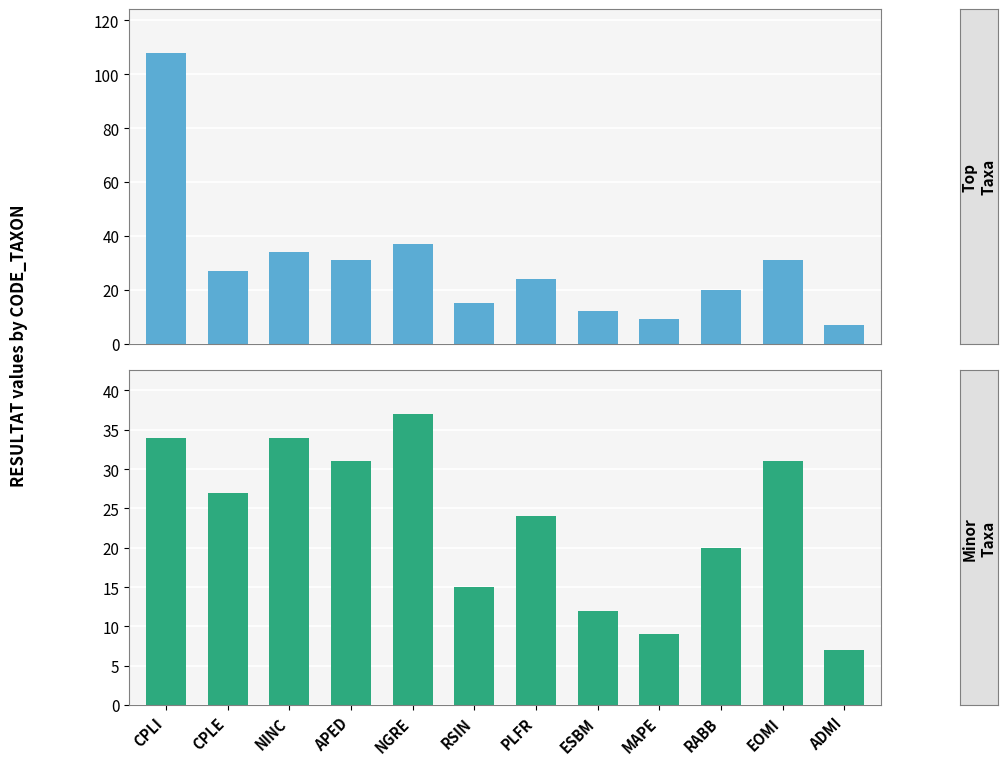

What is the sum of the Minor Taxa values at MAPE and CPLE?

36